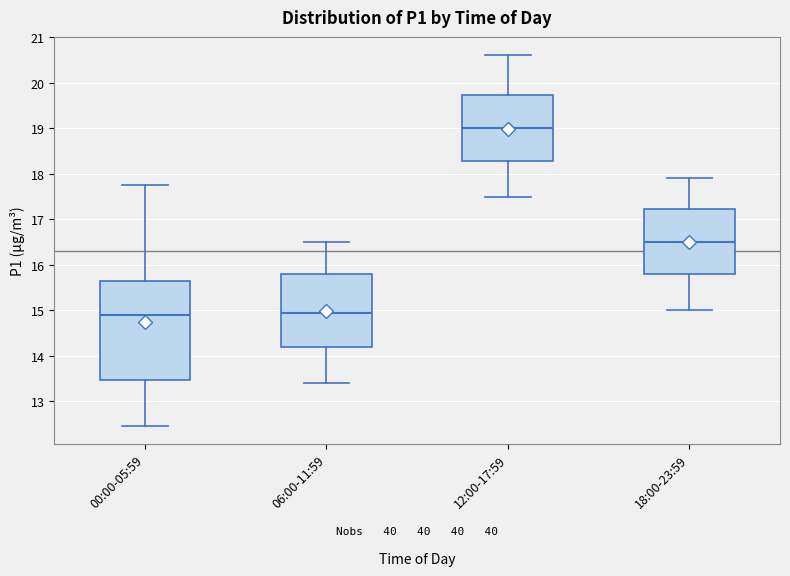

Reading left to right, transcribe this box plot: for each box, give where its median line is, the range the box spans, and where its two whiskers end, as read against the y-axis. The values are not printed on the chart, so give them approximately, as read against the axis.

00:00-05:59: median 14.9, box 13.5 to 15.7, whiskers 12.5 to 17.8
06:00-11:59: median 15.0, box 14.2 to 15.8, whiskers 13.4 to 16.5
12:00-17:59: median 19.0, box 18.3 to 19.7, whiskers 17.5 to 20.6
18:00-23:59: median 16.5, box 15.8 to 17.2, whiskers 15.0 to 17.9